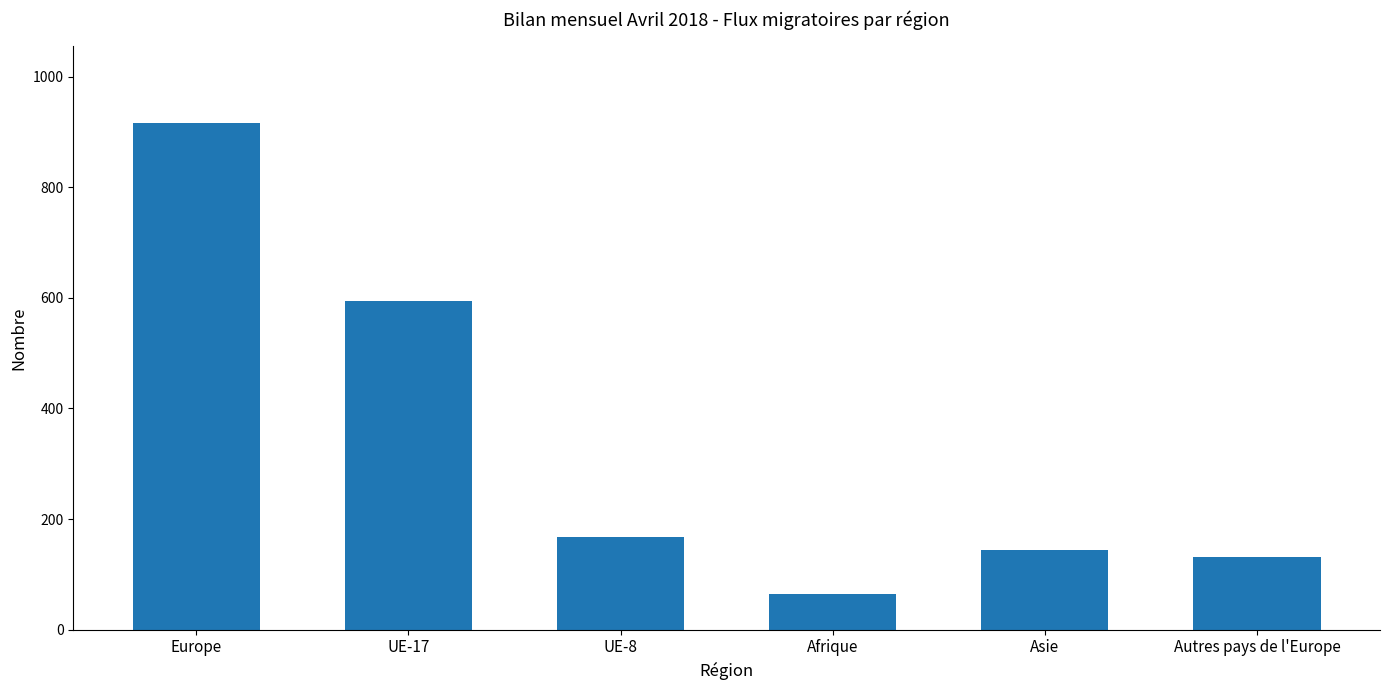

List the labels in order of value, largest first.

Europe, UE-17, UE-8, Asie, Autres pays de l'Europe, Afrique